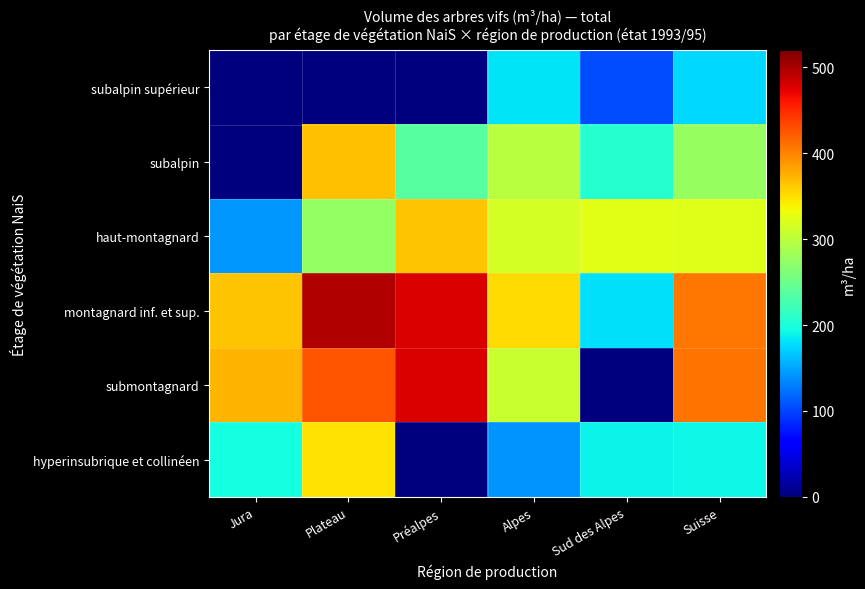

List the series in order of their peak value, lowest first.

subalpin supérieur, hyperinsubrique et collinéen, haut-montagnard, subalpin, submontagnard, montagnard inf. et sup.